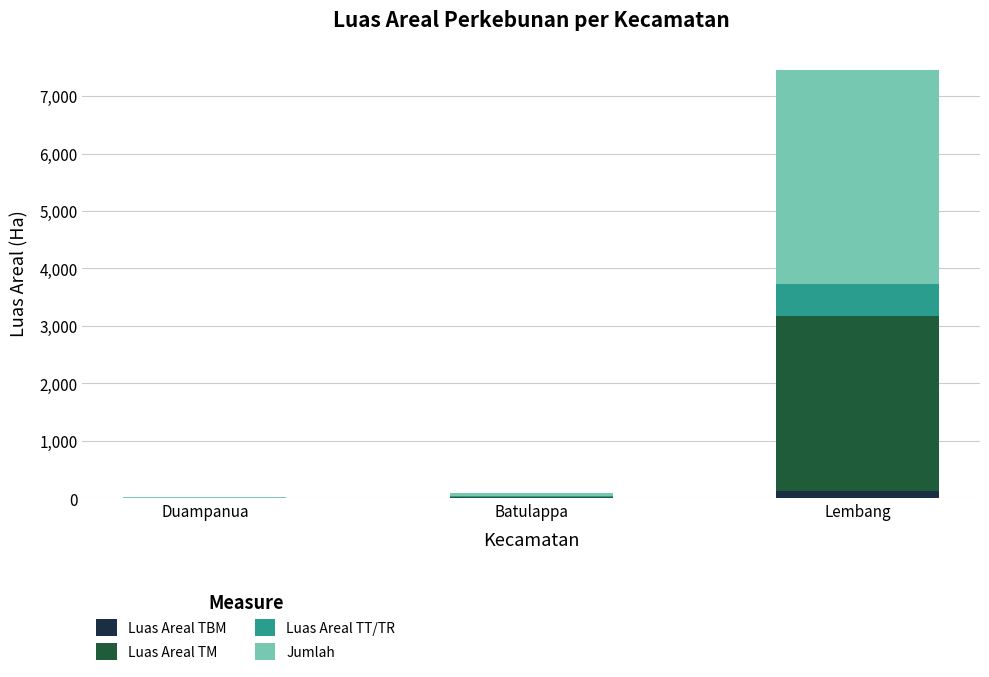

Count the number of categories in the chart.

3